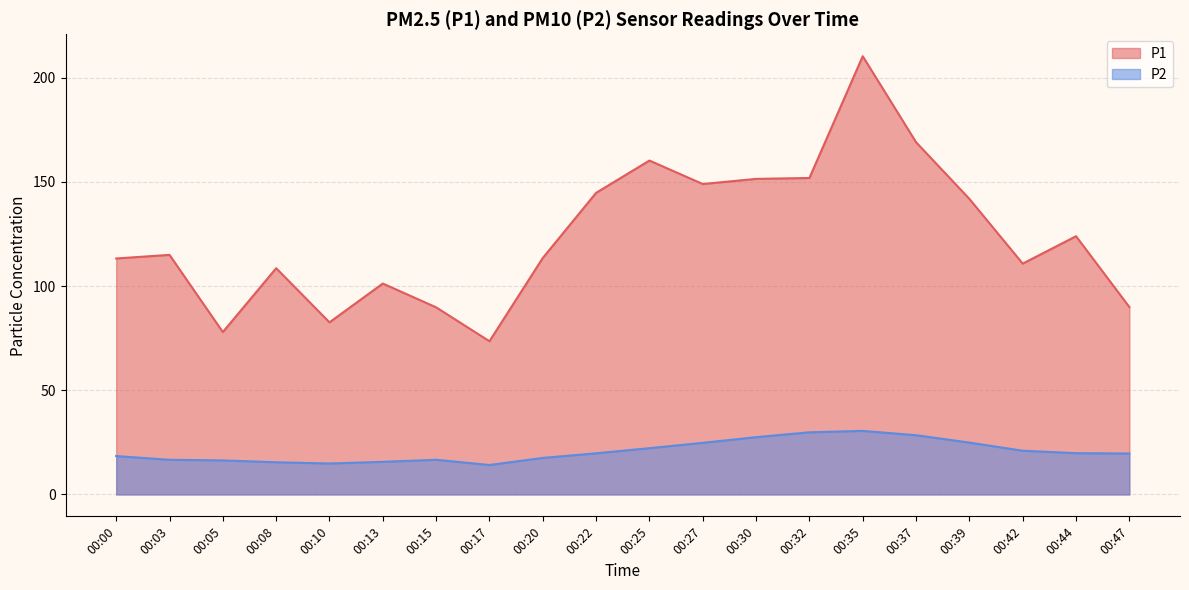

Does the chart display data point markers on the line(s)?

No